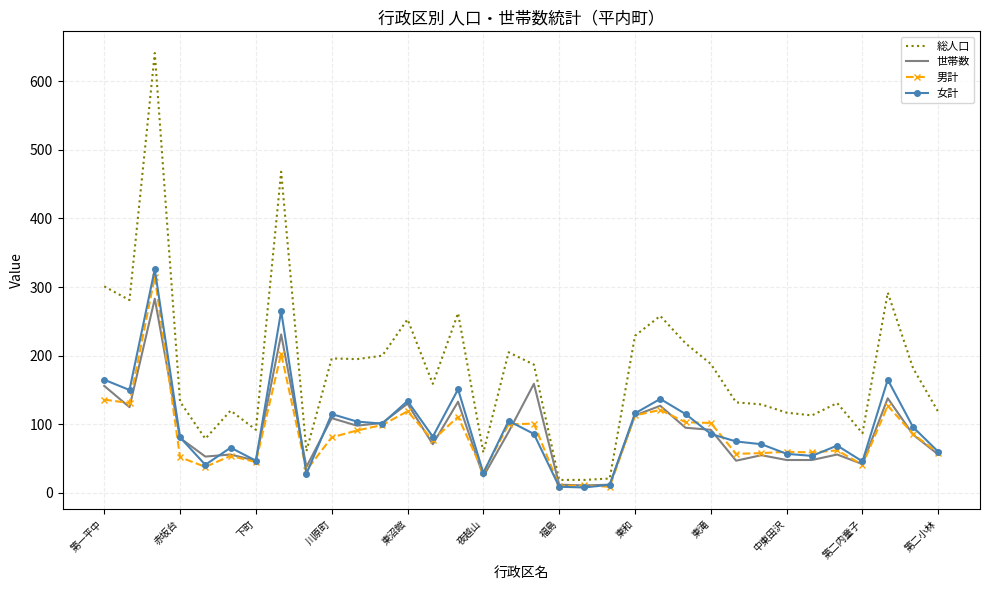

Which series has the largest range (max minus min)?

総人口